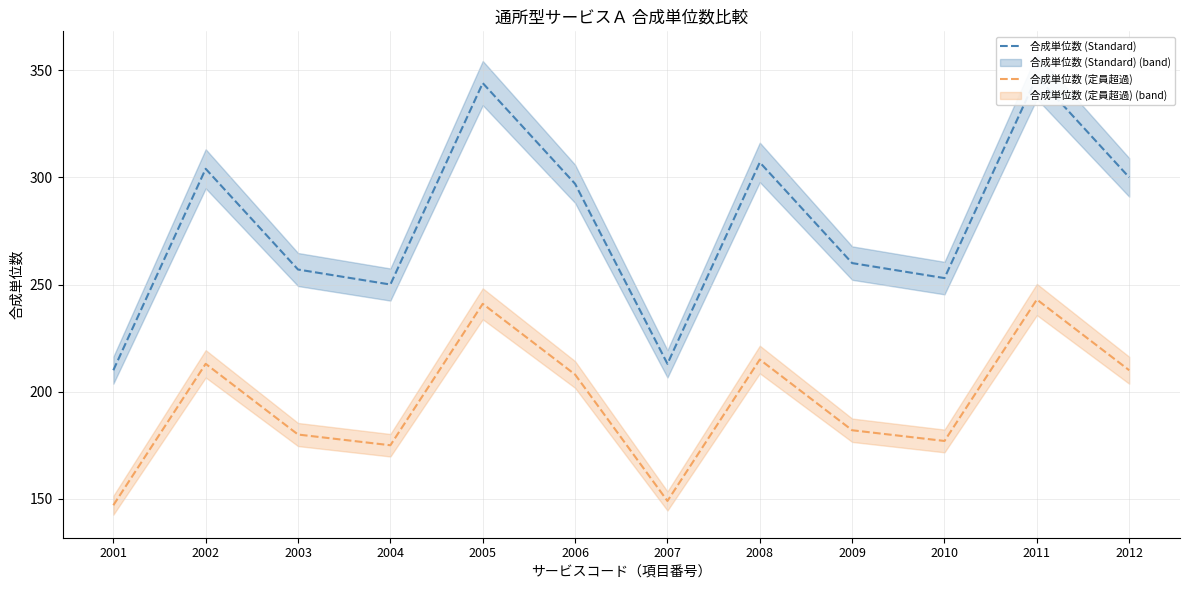

At which category is the sum across all series the highest?

2011